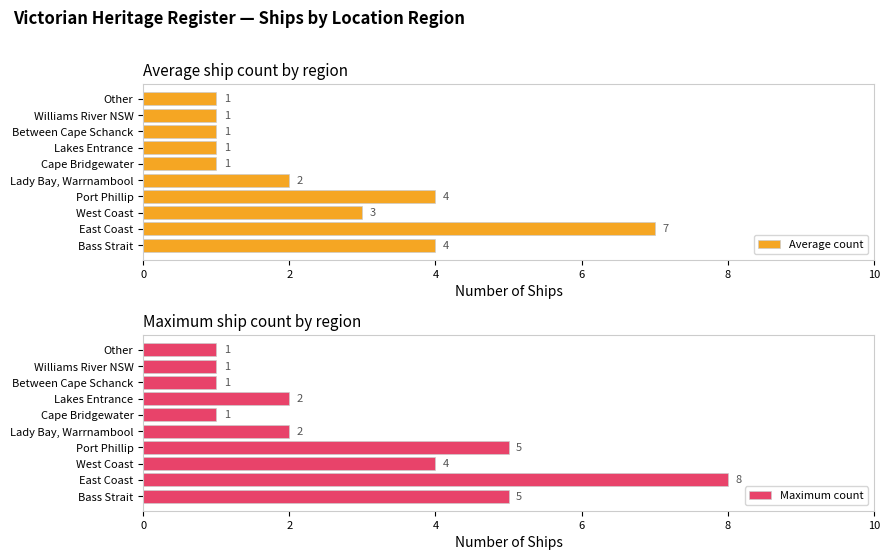

Read the Average count value at 0.

4